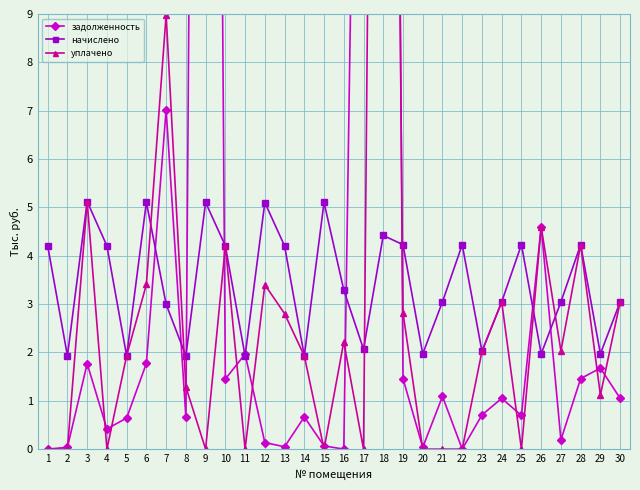

At which category is the sum across all series the highest?

18